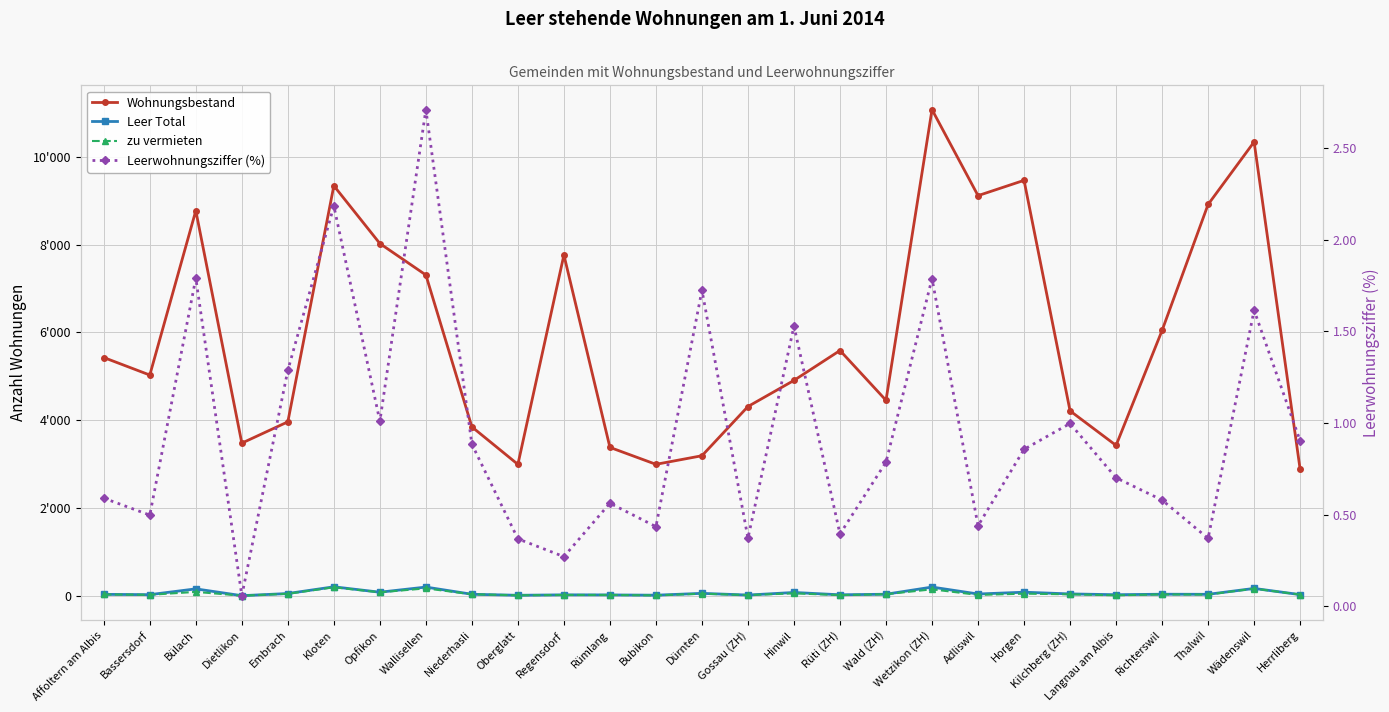

How many data points in Leer Total are above 35?

12